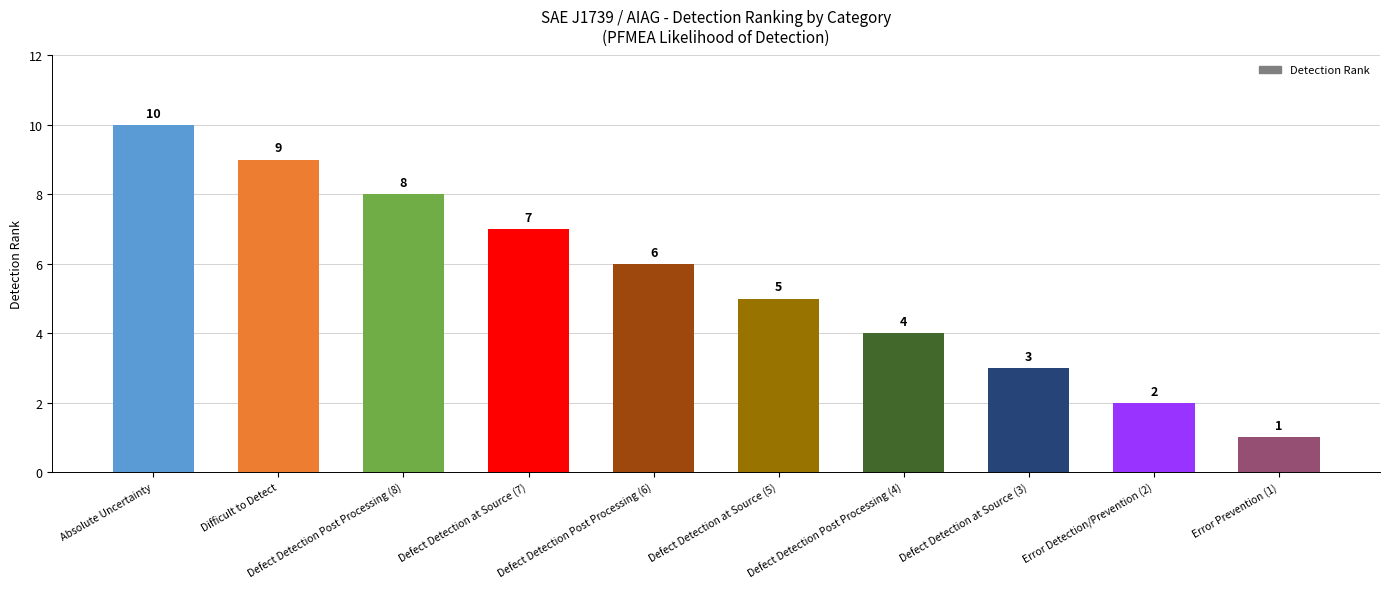

List the labels in order of value, smallest first.

Error Prevention (1), Error Detection/Prevention (2), Defect Detection at Source (3), Defect Detection Post Processing (4), Defect Detection at Source (5), Defect Detection Post Processing (6), Defect Detection at Source (7), Defect Detection Post Processing (8), Difficult to Detect, Absolute Uncertainty